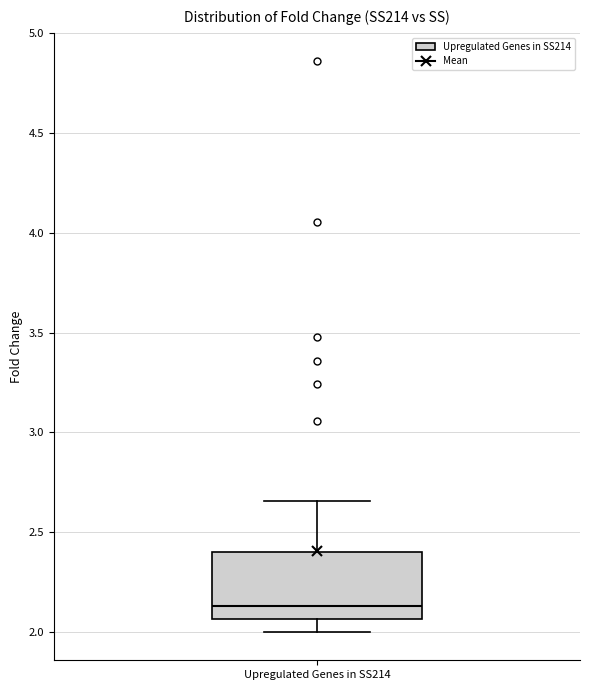

Transcribe this box plot: give where the median line is, the range the box spans, and where the two whiskers end, as read against the y-axis. The values are not printed on the chart, so give them approximately, as read against the axis.

median 2.15, box 2.05 to 2.40, whiskers 2.00 to 2.65